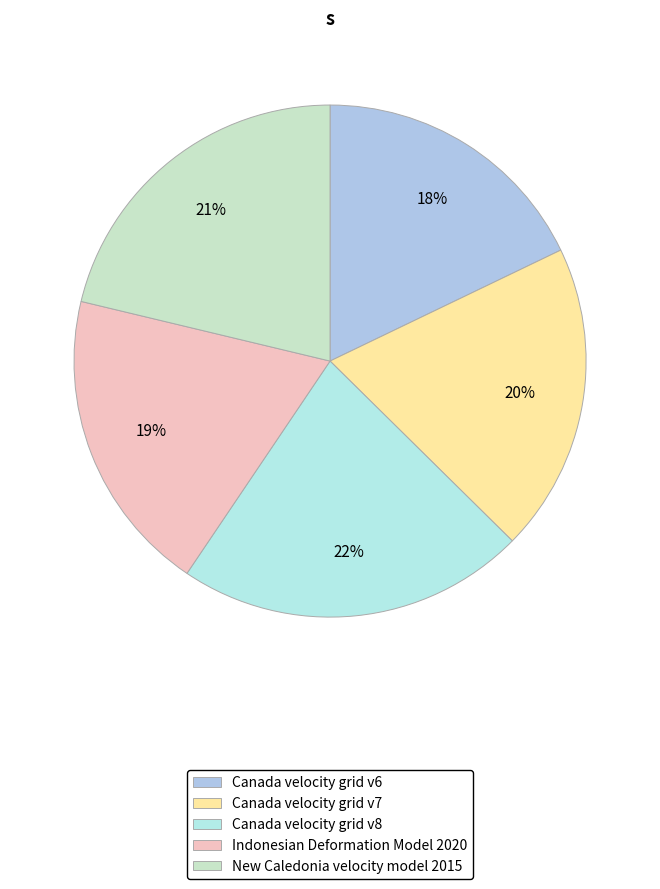

Which category has the biggest portion of the pie?

Canada velocity grid v8